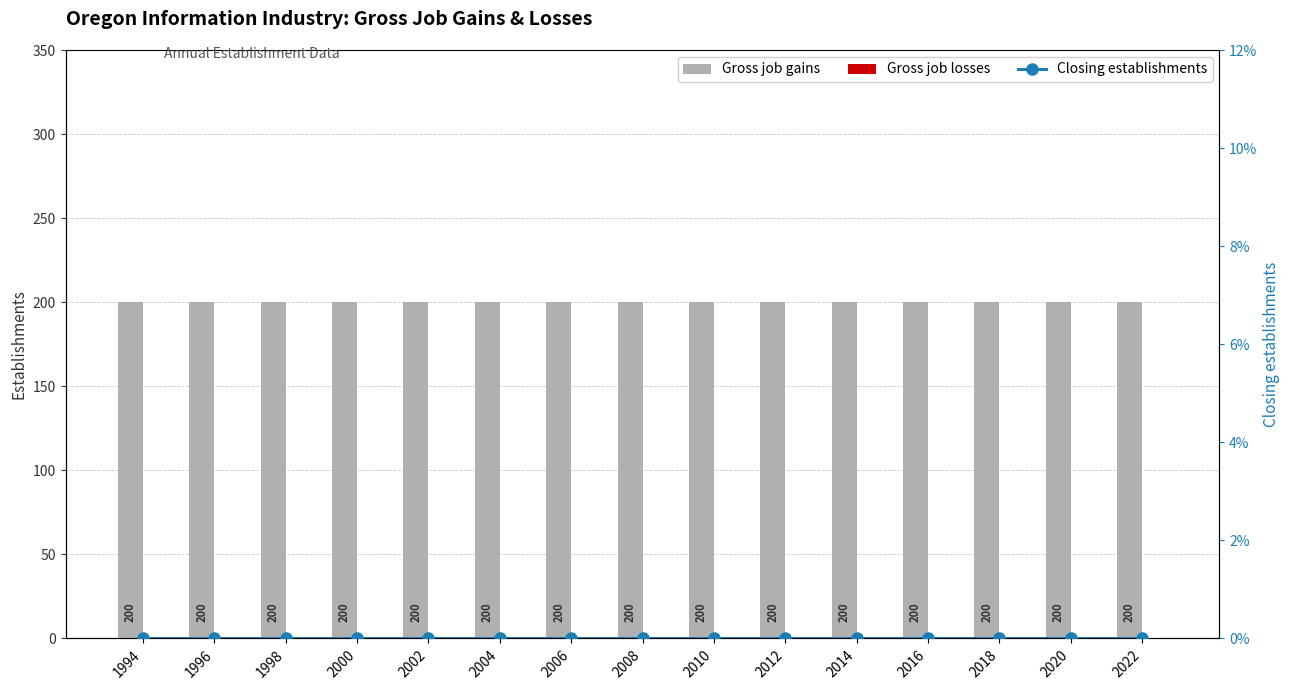

Which series has the largest range (max minus min)?

Gross job gains